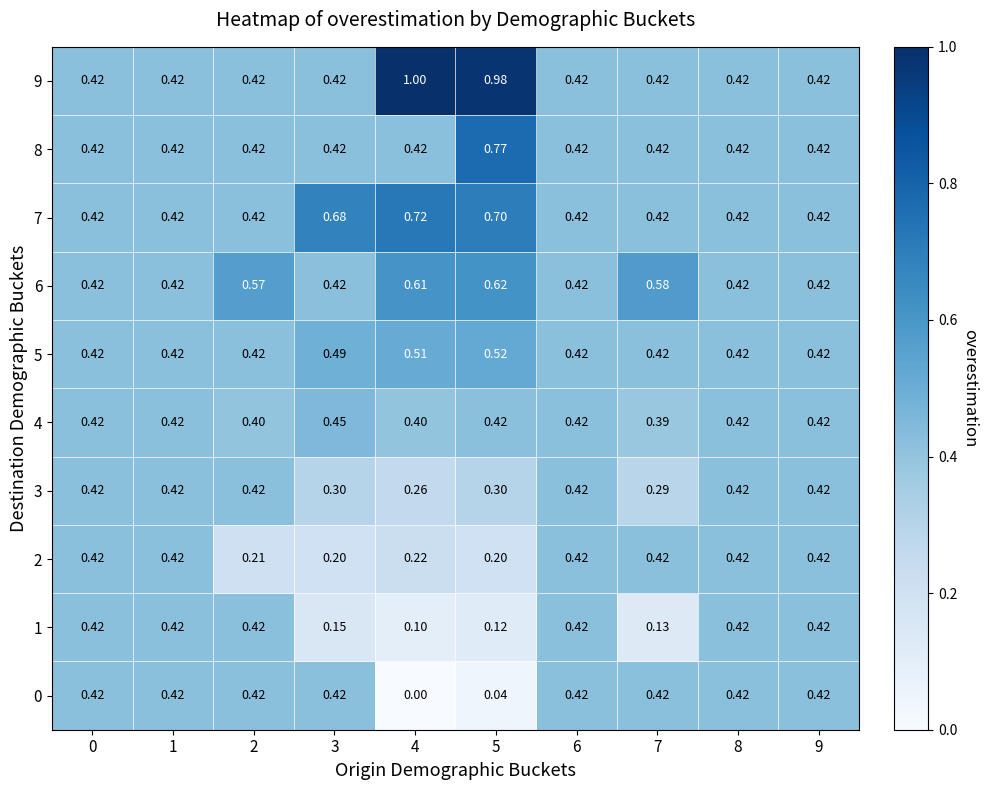

Which label corresponds to the smallest value in the chart?

4